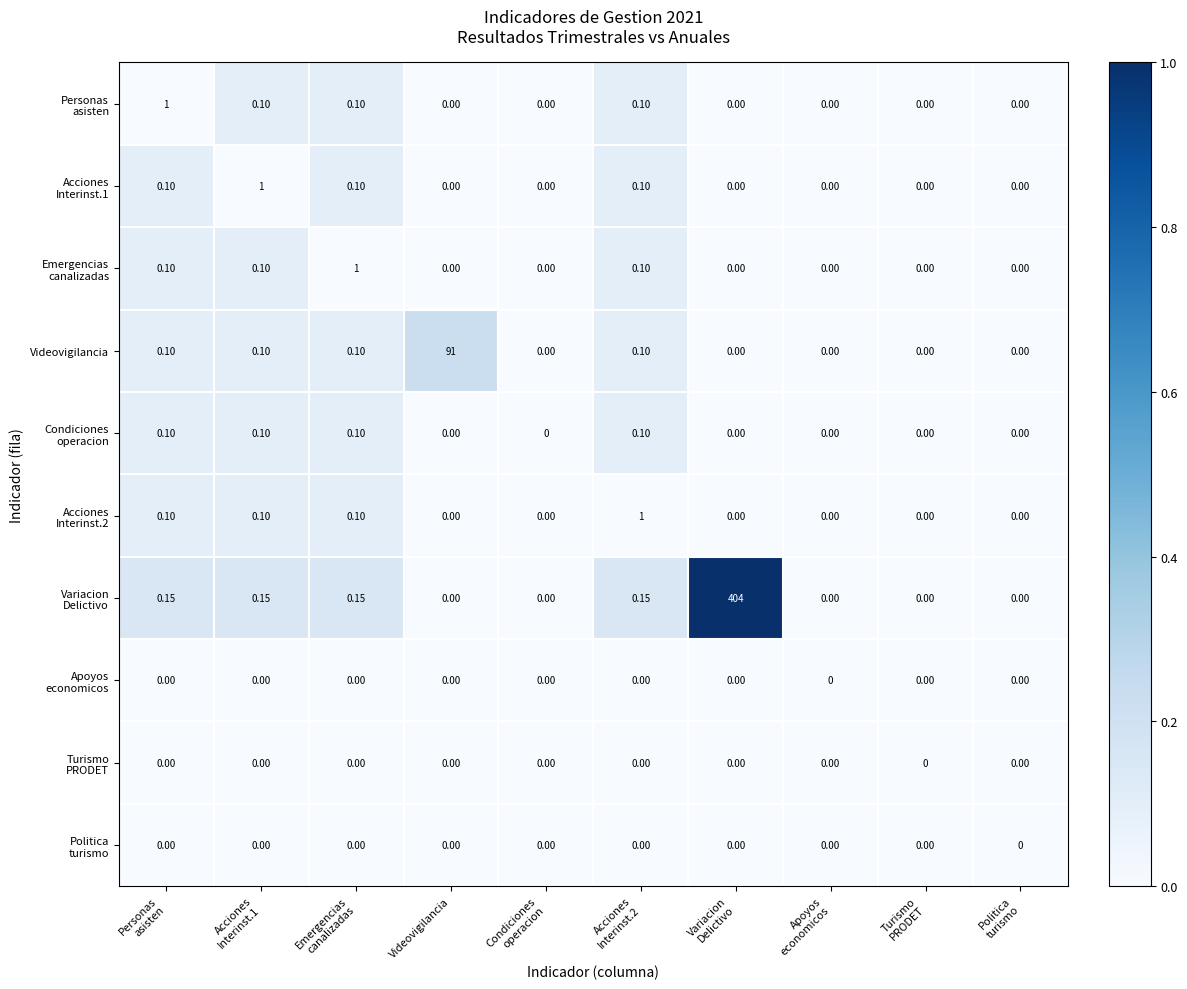

How many series are shown in this chart?

10